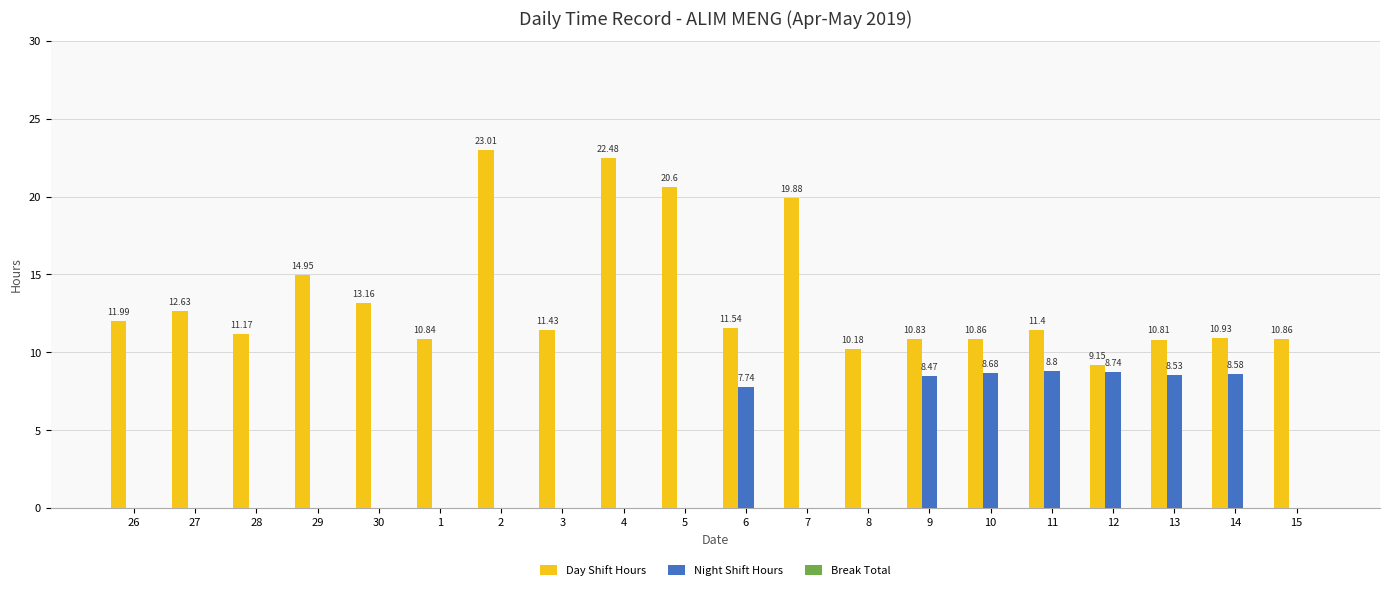

What is the sum of all Day Shift Hours values?

268.7